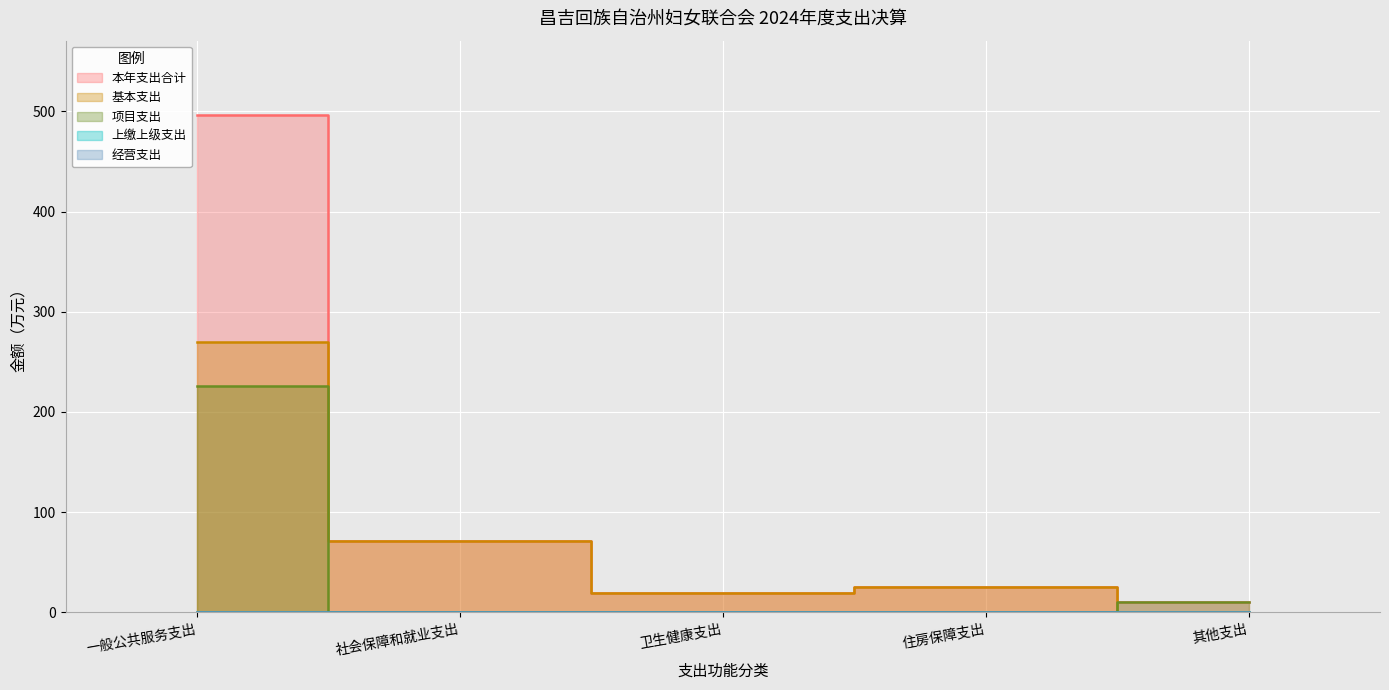

Reading left to right, extract all data points from this chart.

本年支出合计: 一般公共服务支出=496.2	社会保障和就业支出=71.3	卫生健康支出=19.4	住房保障支出=25.6	其他支出=10.1
基本支出: 一般公共服务支出=270.0	社会保障和就业支出=71.3	卫生健康支出=19.4	住房保障支出=25.6	其他支出=0.1
项目支出: 一般公共服务支出=226.1	社会保障和就业支出=0.0	卫生健康支出=0.0	住房保障支出=0.0	其他支出=10.0